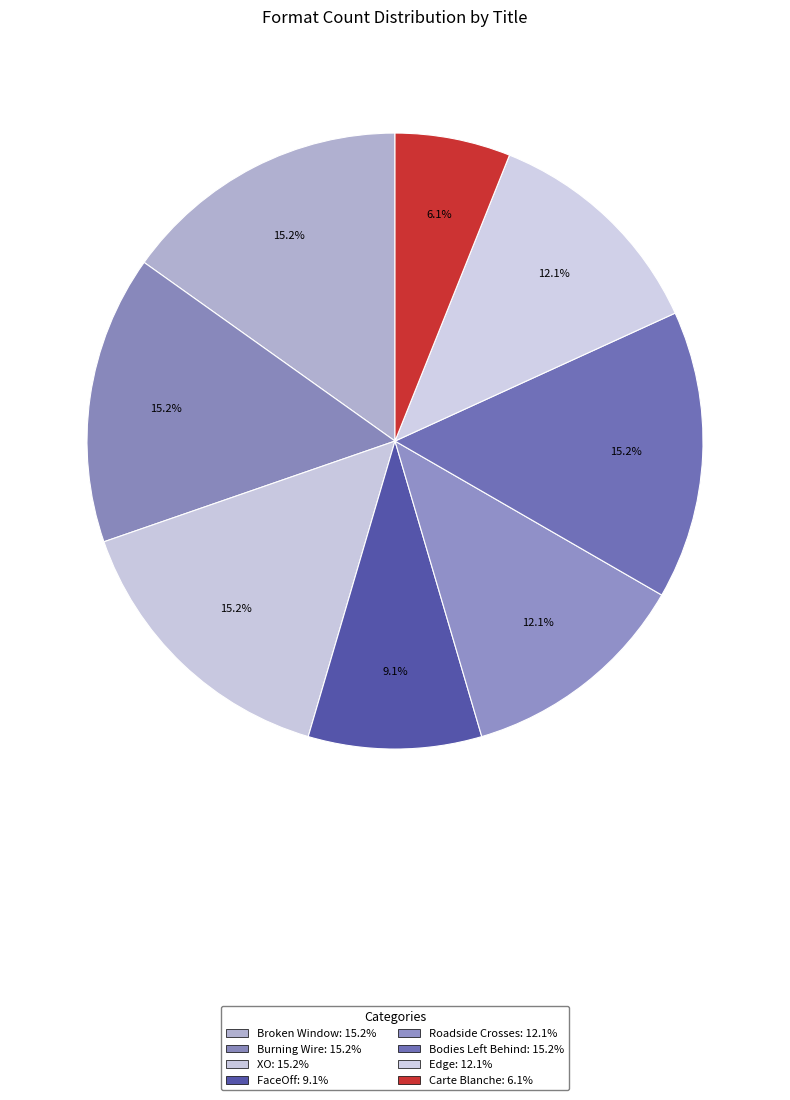

Which slice is the smallest?

Carte Blanche